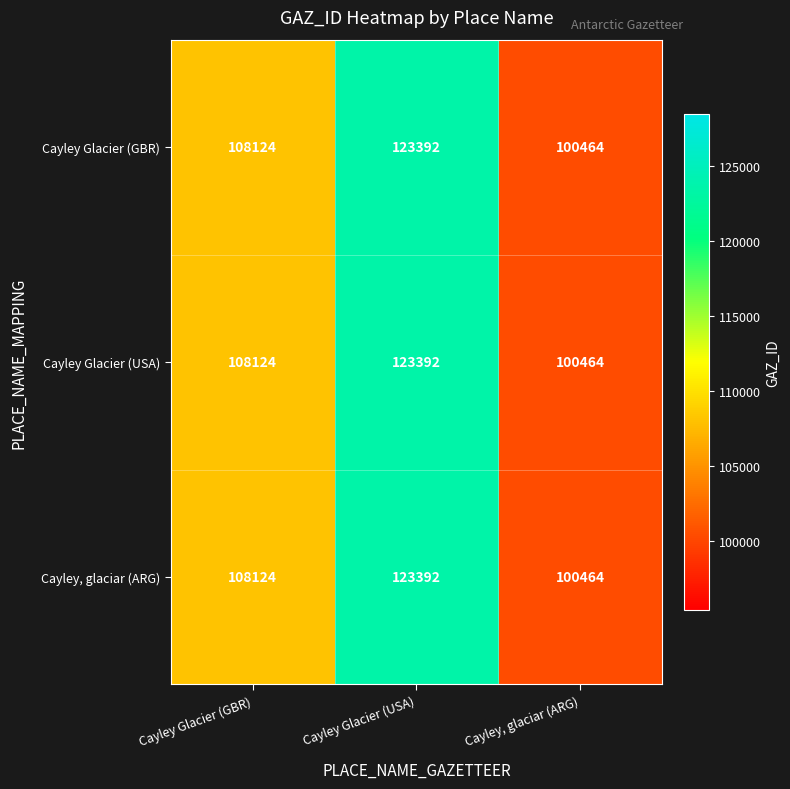

At which label is Cayley Glacier (GBR) closest to 111928?

Cayley Glacier (GBR)